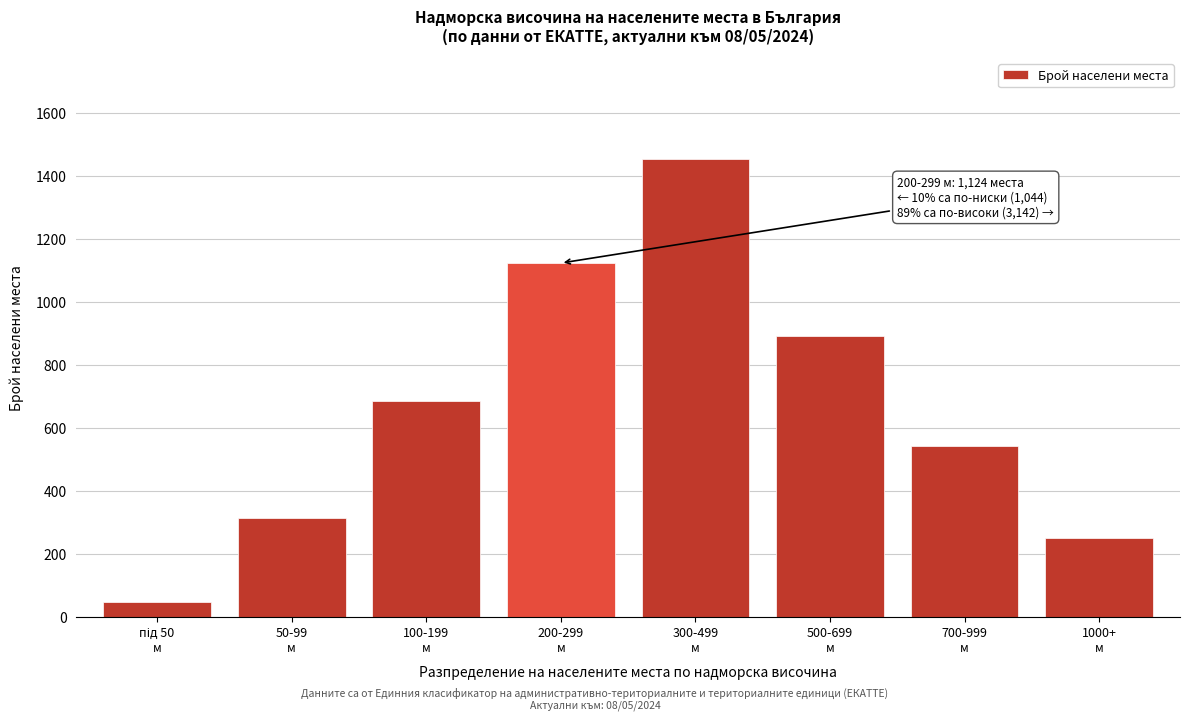

Reading left to right, what are all the values shown in this chart?

45	312	687	1124	1456	892	543	251